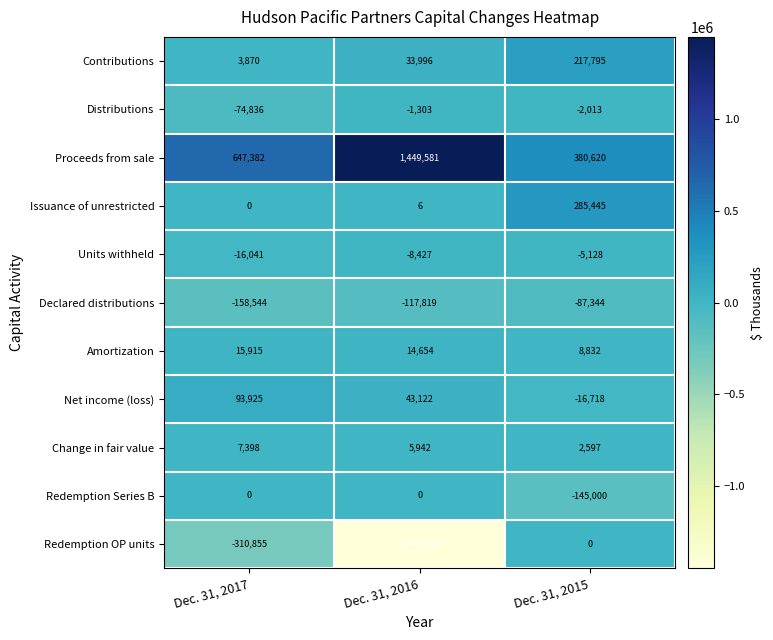

At which category is the sum across all series the highest?

Dec. 31, 2015